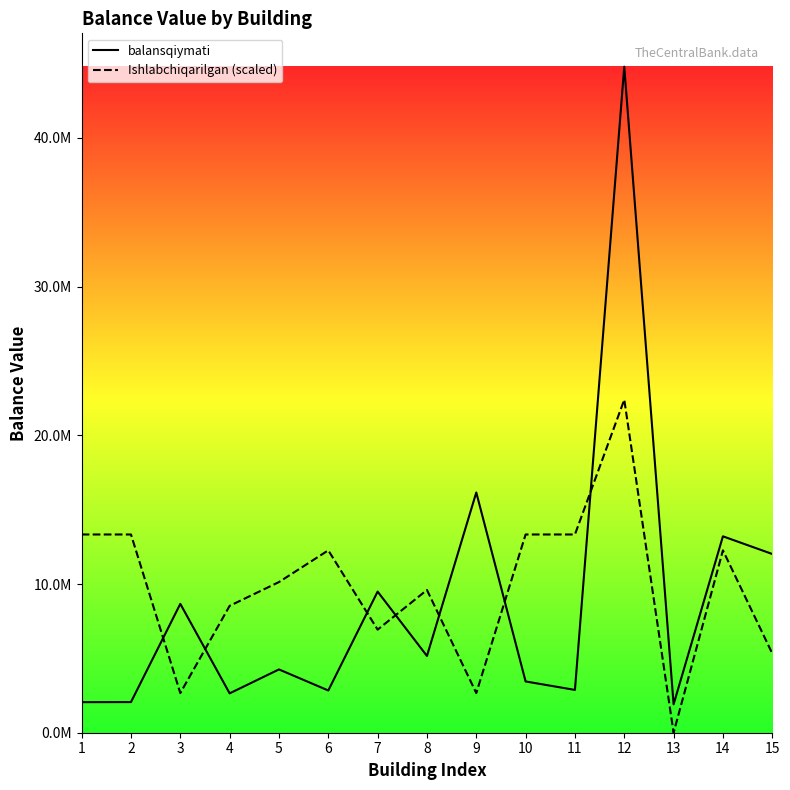

How many intersections are there between balansqiymati and Ishlabchiqarilgan (scaled)?

7